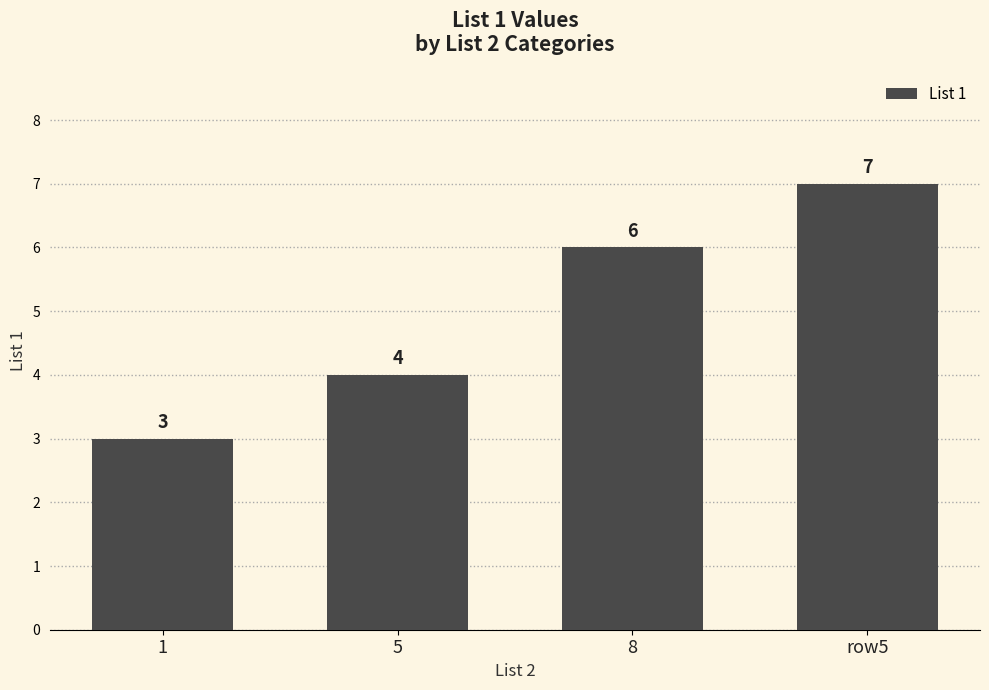

Is it true that the value at 8 is 11?

False